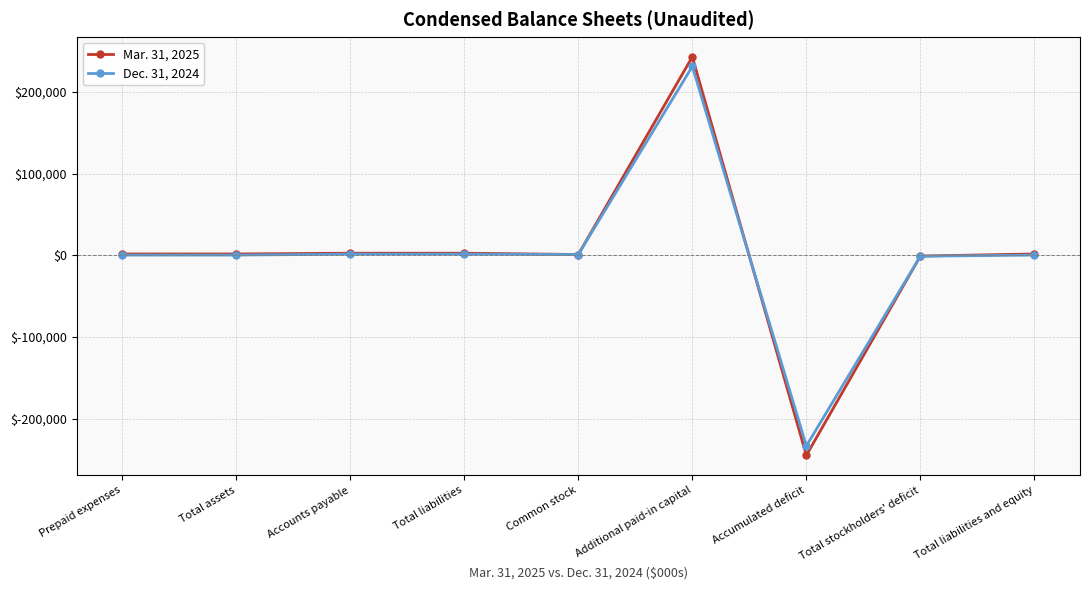

Which series has the widest spread of values?

Mar. 31, 2025